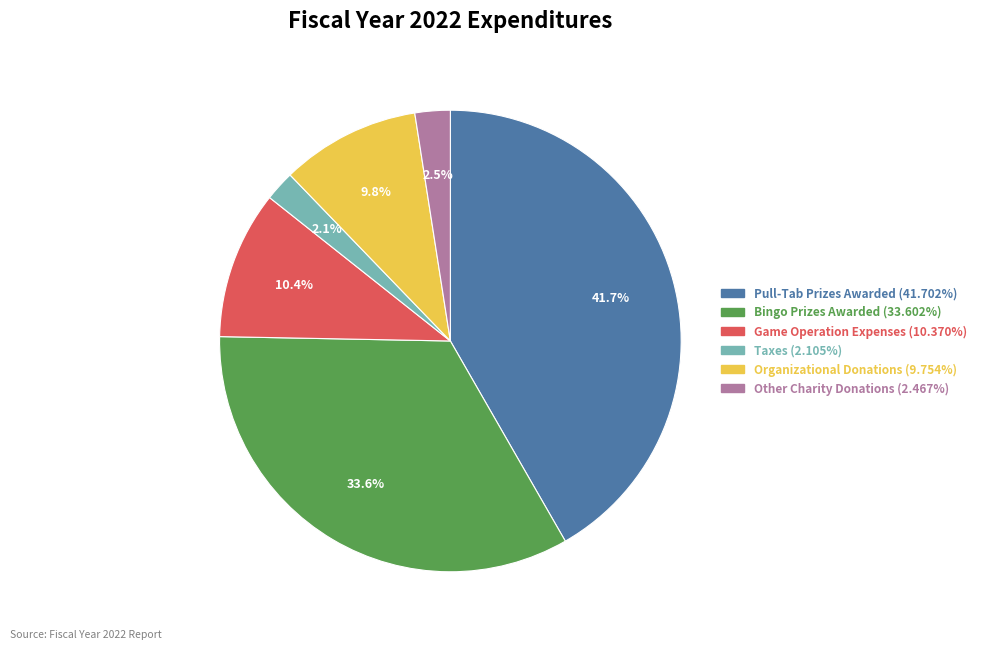

To the nearest percent, what is the difference between the largest and smallest slice percentages?

40%